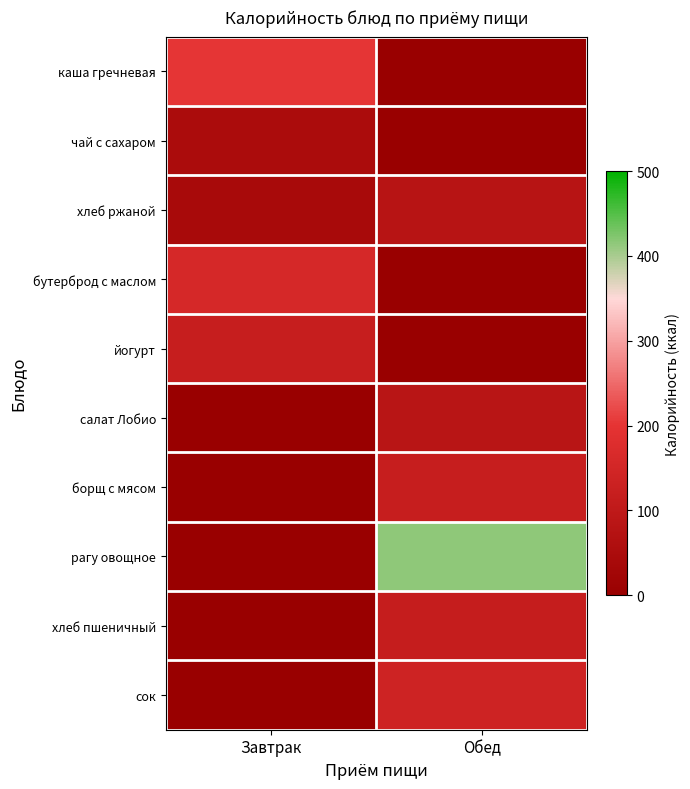

What is the total value across all series at Завтрак?

568.4